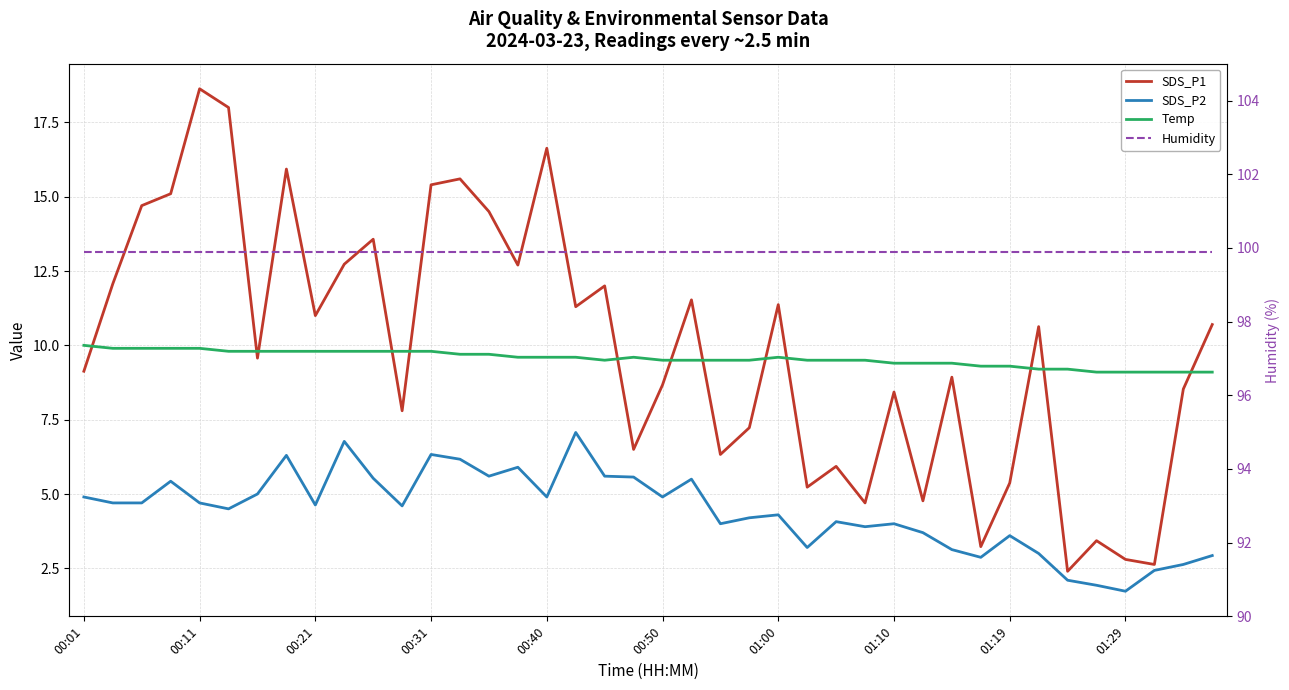

Does the chart have visible grid lines?

Yes